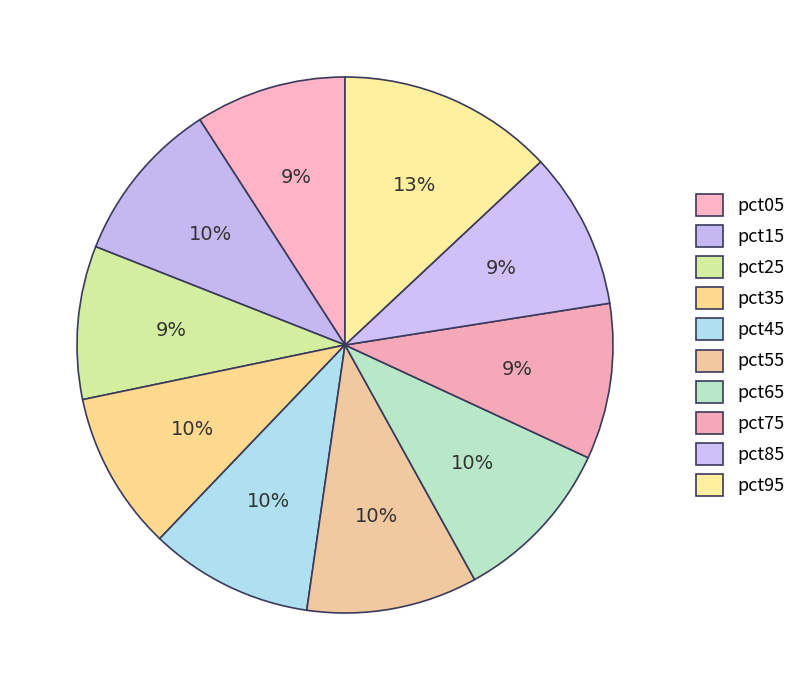

True or false: pct35 accounts for 10% of the total.

True